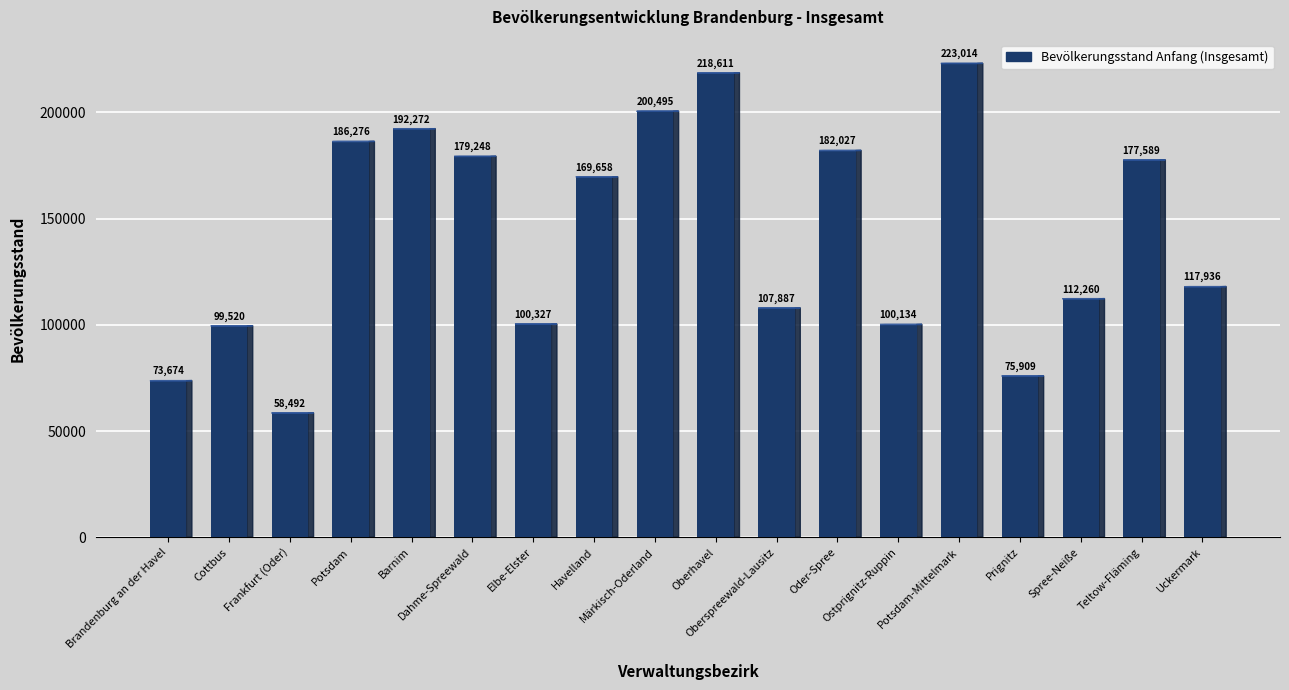

What position from the left is Frankfurt (Oder)?

3